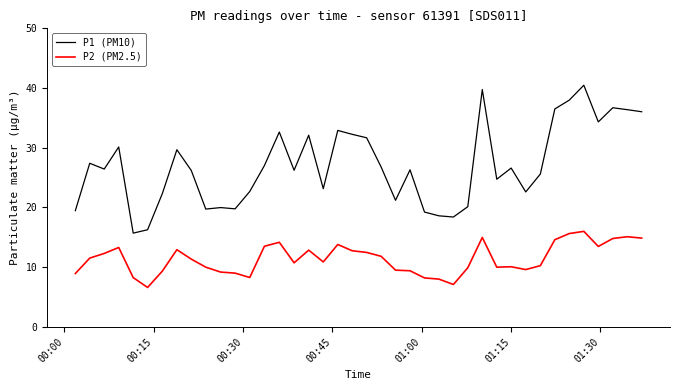

True or false: P1 (PM10) and P2 (PM2.5) intersect in this chart.

False